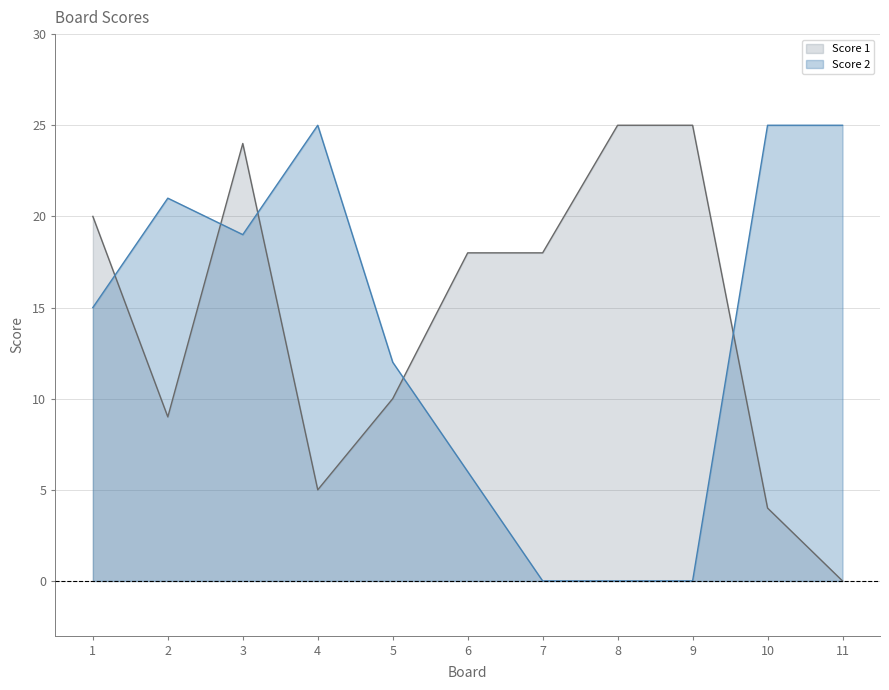

True or false: Score 2 has more than 2 interior local peaks.

False